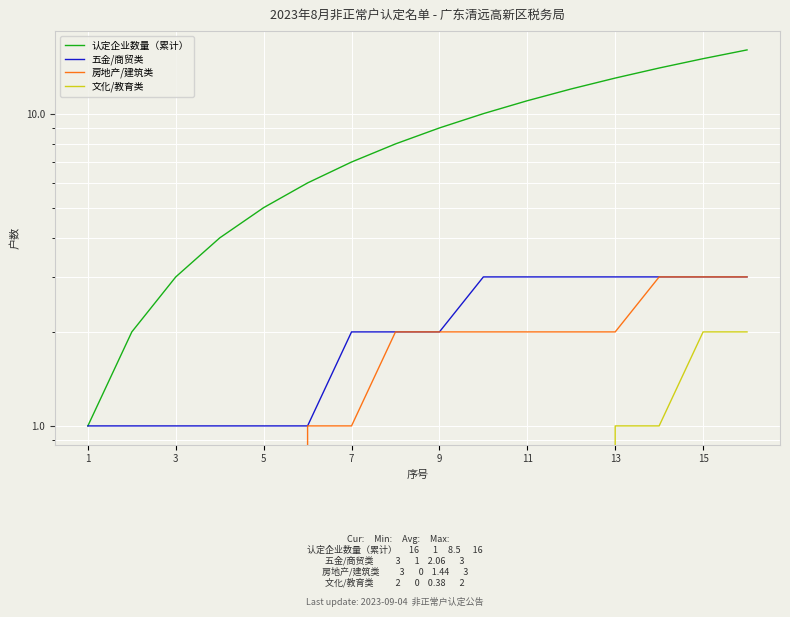

Between 10 and 3, which is larger?

10